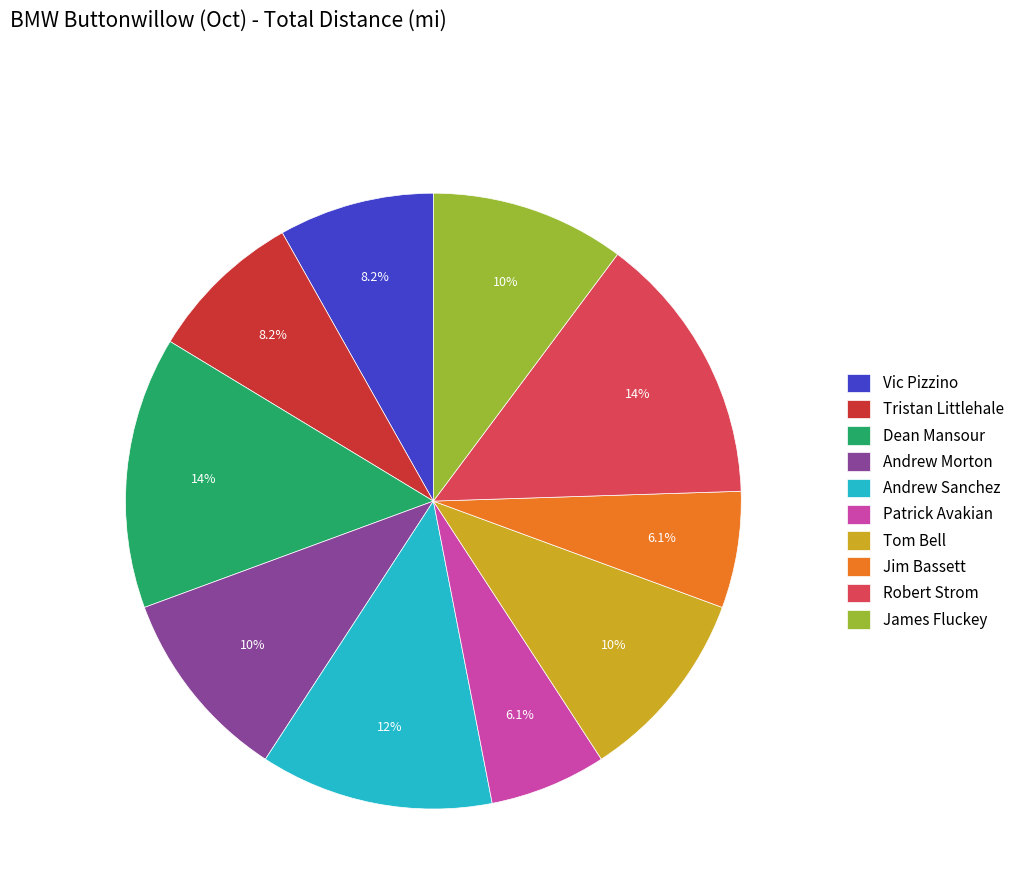

How much of the chart is everything except Tom Bell?

89.8%